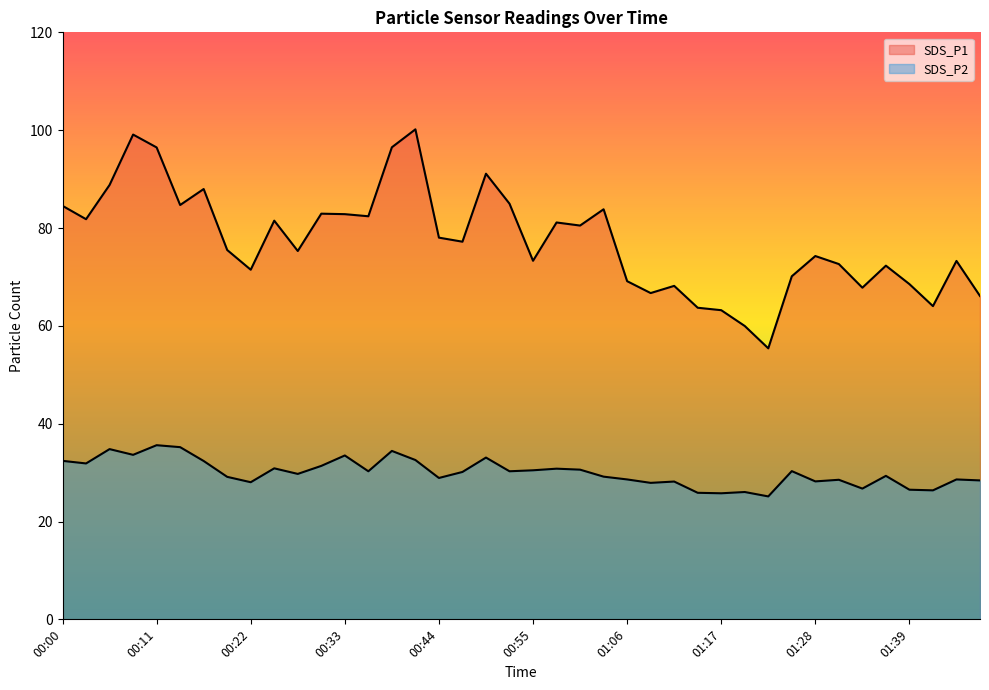

Reading left to right, list all the values displayed in this chart.

SDS_P1: 00:00=84.5	00:03=81.8	00:05=88.8	00:08=99.1	00:11=96.5	00:14=84.7	00:16=88.0	00:19=75.5	00:22=71.5	00:25=81.5	00:28=75.3	00:30=82.9	00:33=82.8	00:36=82.4	00:39=96.5	00:41=100.2	00:44=78.0	00:47=77.2	00:50=91.1	00:52=85.0	00:55=73.3	00:58=81.1	01:01=80.5	01:03=83.8	01:06=69.1	01:09=66.7	01:12=68.2	01:14=63.7	01:17=63.2	01:20=60.0	01:23=55.4	01:26=70.1	01:28=74.3	01:31=72.6	01:34=67.8	01:37=72.3	01:39=68.5	01:42=64.0	01:45=73.3	01:48=66.1
SDS_P2: 00:00=32.4	00:03=31.9	00:05=34.8	00:08=33.6	00:11=35.6	00:14=35.2	00:16=32.4	00:19=29.1	00:22=28.0	00:25=30.9	00:28=29.7	00:30=31.4	00:33=33.5	00:36=30.3	00:39=34.4	00:41=32.6	00:44=28.9	00:47=30.1	00:50=33.1	00:52=30.3	00:55=30.5	00:58=30.8	01:01=30.6	01:03=29.2	01:06=28.6	01:09=27.9	01:12=28.2	01:14=25.9	01:17=25.8	01:20=26.0	01:23=25.1	01:26=30.3	01:28=28.2	01:31=28.5	01:34=26.7	01:37=29.3	01:39=26.5	01:42=26.4	01:45=28.6	01:48=28.4